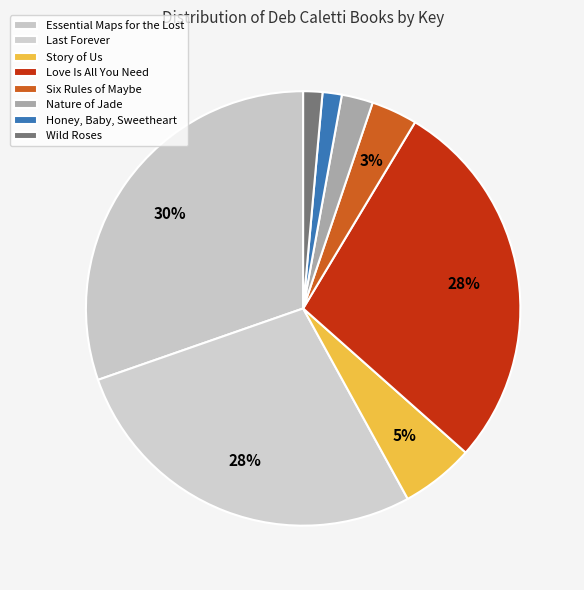

How much of the chart is everything except Nature of Jade?

97.7%